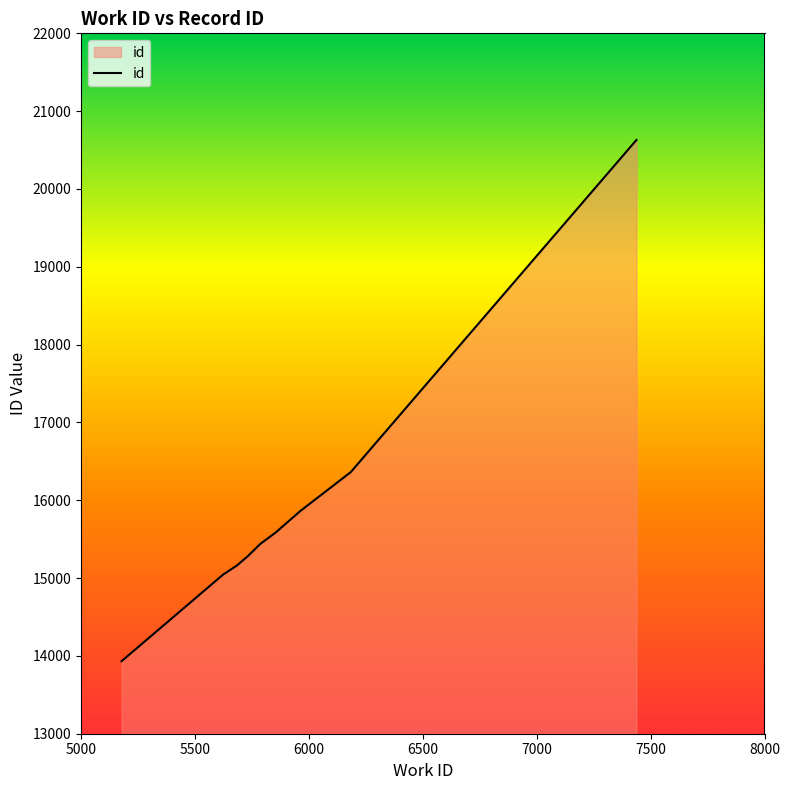

What is the smallest value displayed?

13932